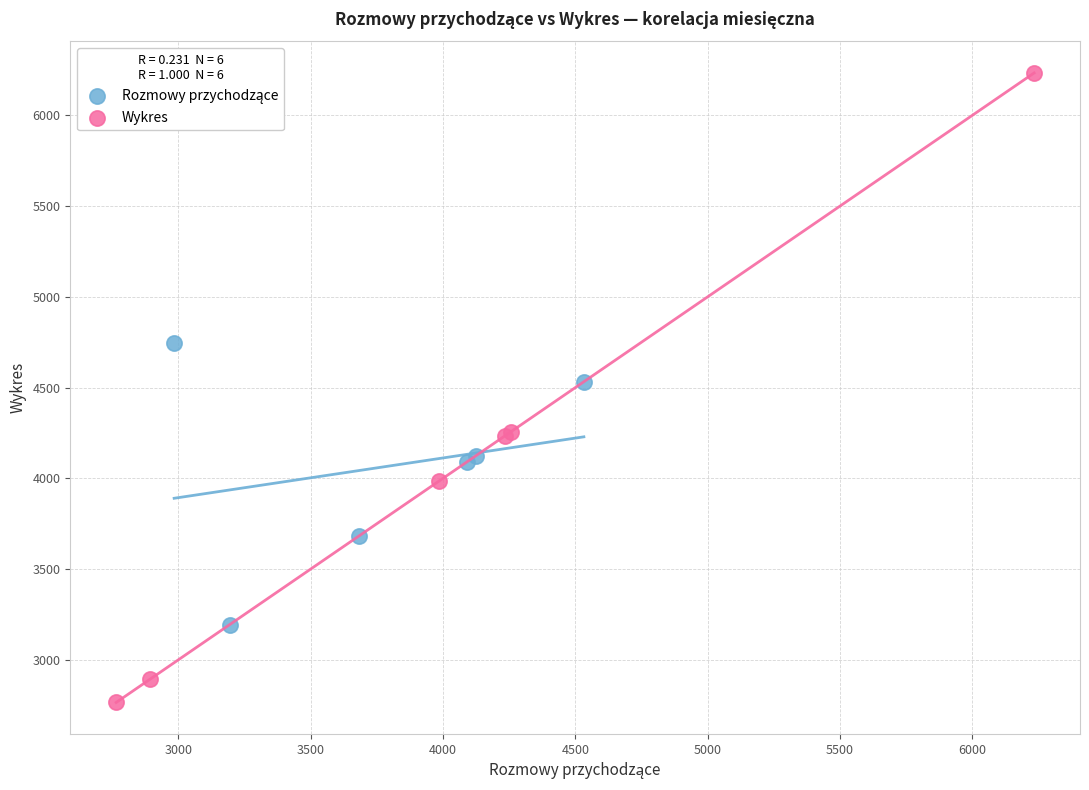

Which series has the widest spread of Y values?

Wykres